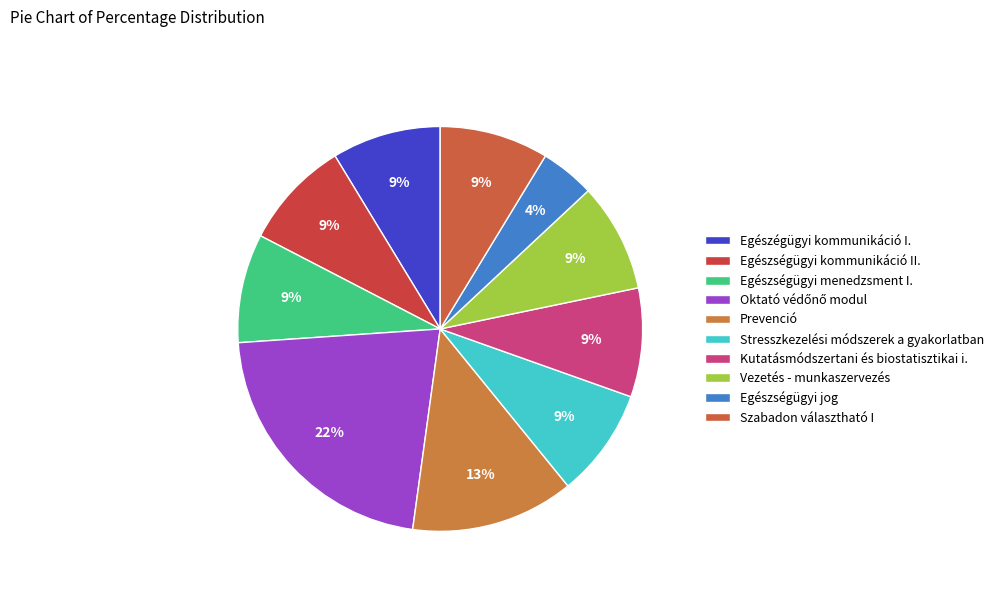

How many segments does this pie chart have?

10